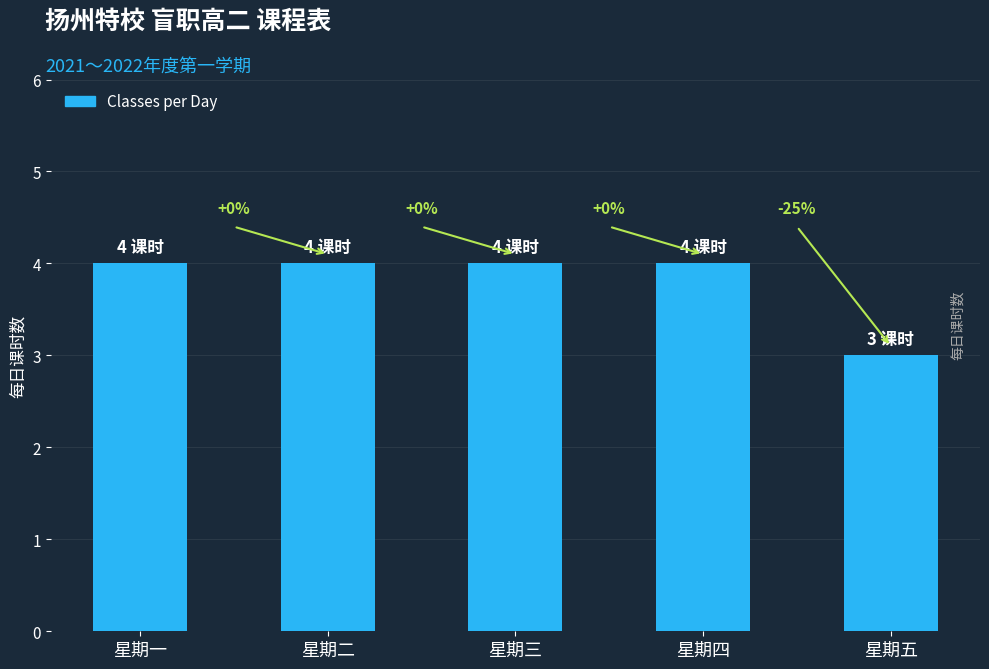

What is the maximum value shown in the chart?

4